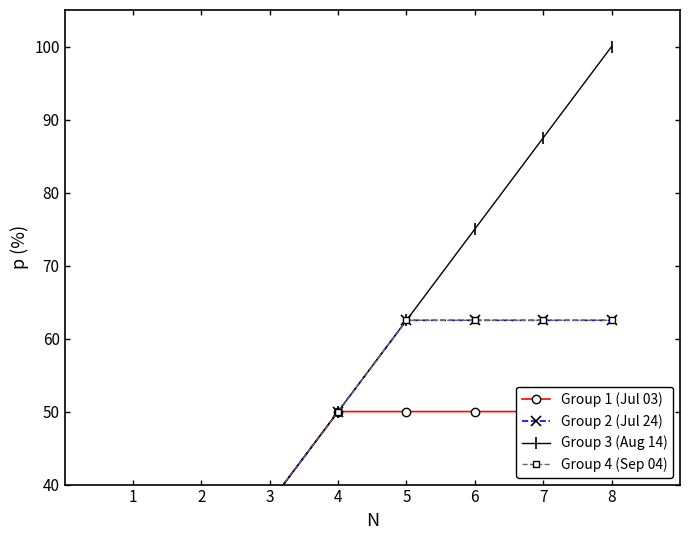

True or false: Group 3 (Aug 14) and Group 1 (Jul 03) intersect in this chart.

False